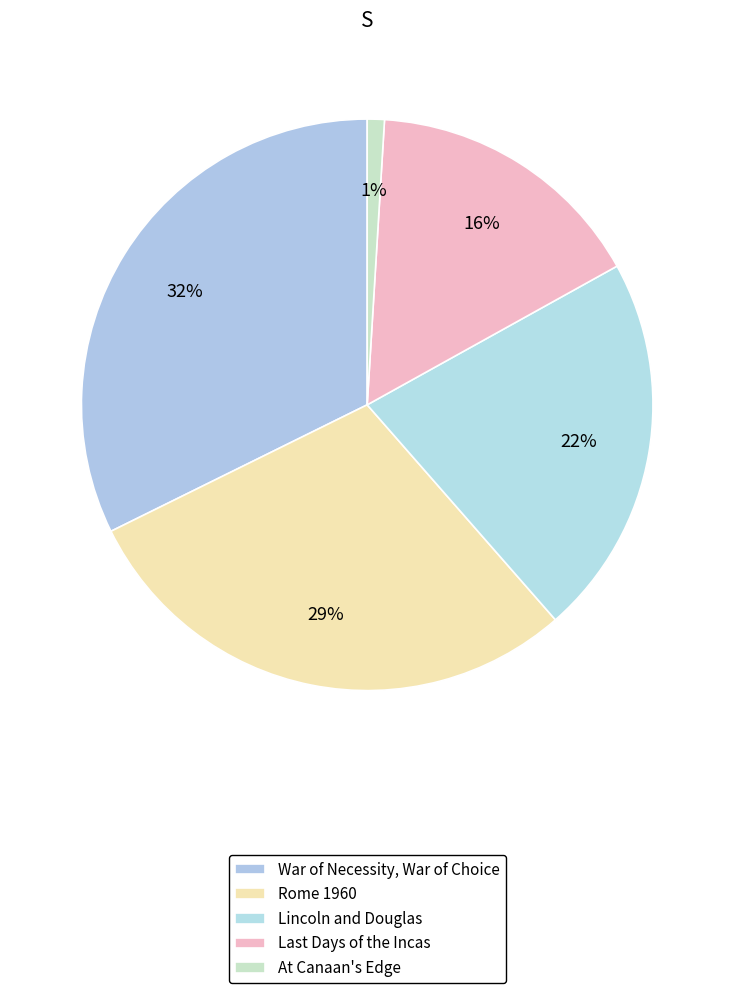

What is the total percentage of At Canaan's Edge and Lincoln and Douglas?

22.6%